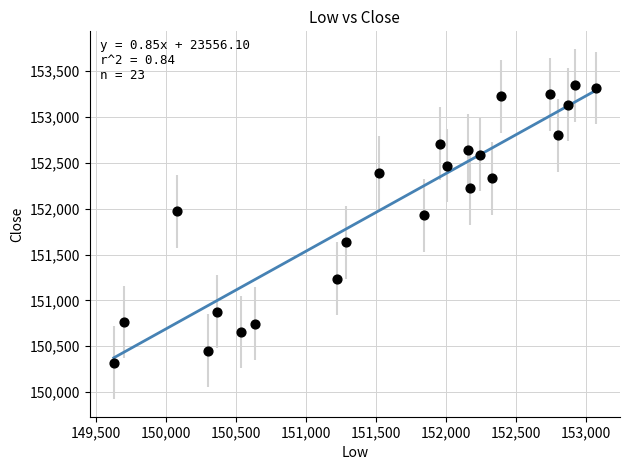

What is the range of X values (max minus min)?

3440